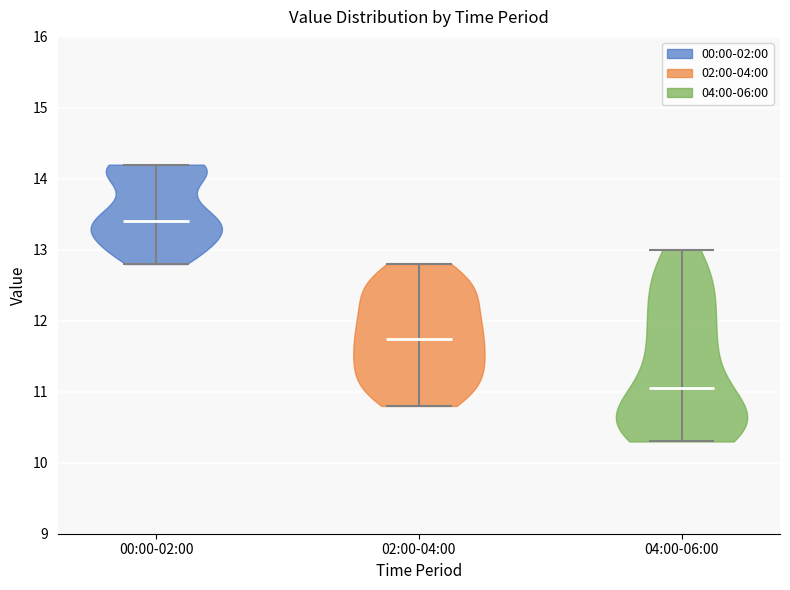

Reading left to right, read every violin against the y-axis: where its median line is, and the lowest and highest points it reaches. The values are not printed on the chart, so give them approximately, as read against the axis.

00:00-02:00: median line 13.4, lowest point 12.8, highest point 14.2
02:00-04:00: median line 11.8, lowest point 10.8, highest point 12.8
04:00-06:00: median line 11.1, lowest point 10.3, highest point 13.0